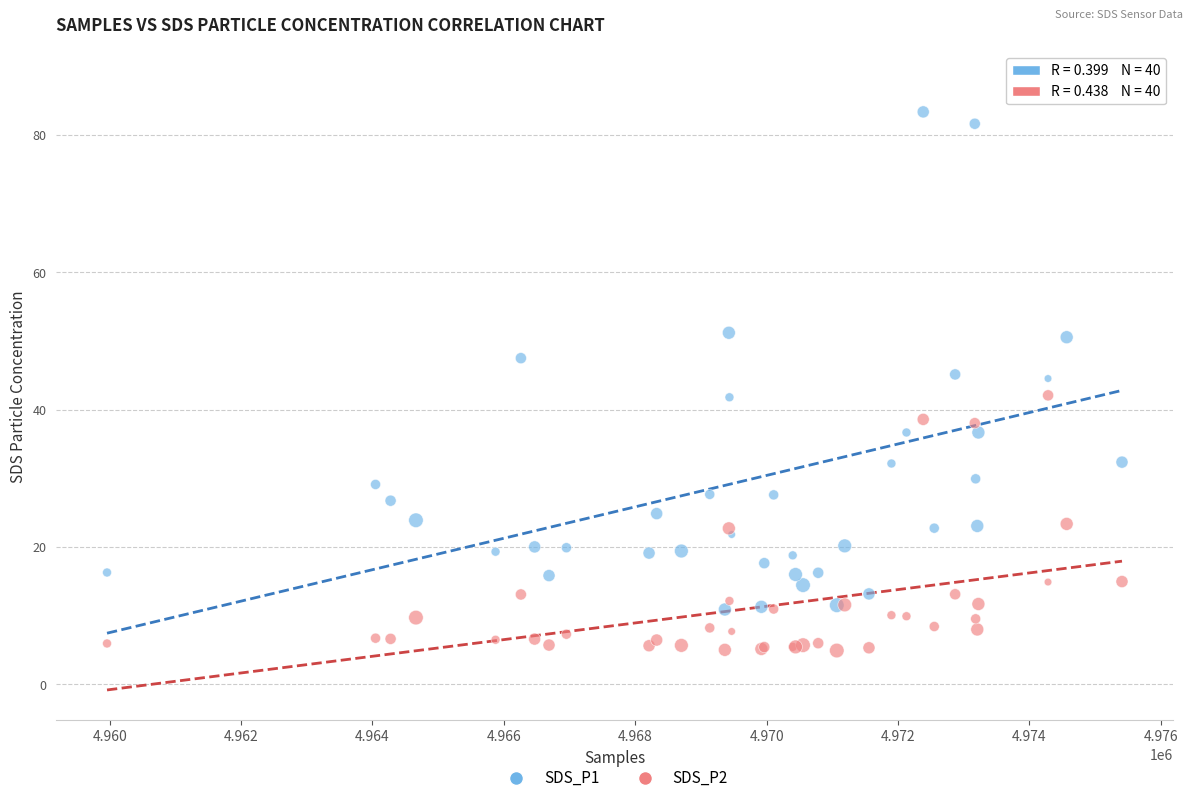

Which series has the largest Y range (max minus min)?

SDS_P1